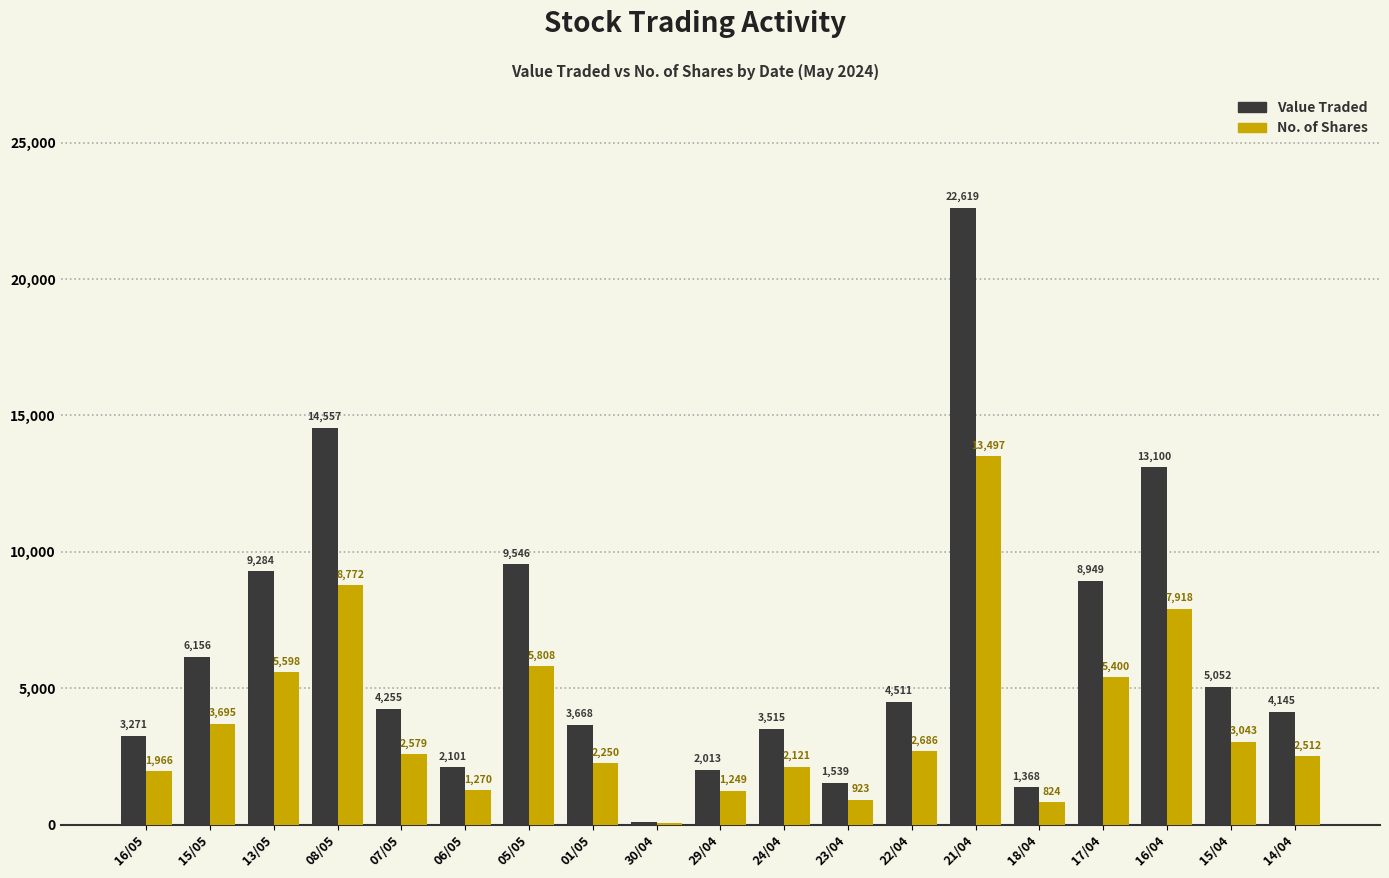

Which series has the largest range (max minus min)?

Value Traded